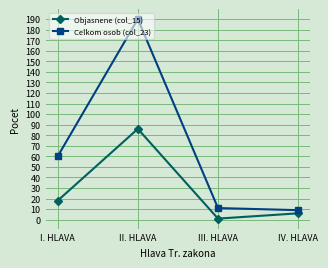

Reading left to right, what are all the values shown in this chart?

Objasnene (col_15): 18	86	1	6
Celkom osob (col_23): 60	190	11	9